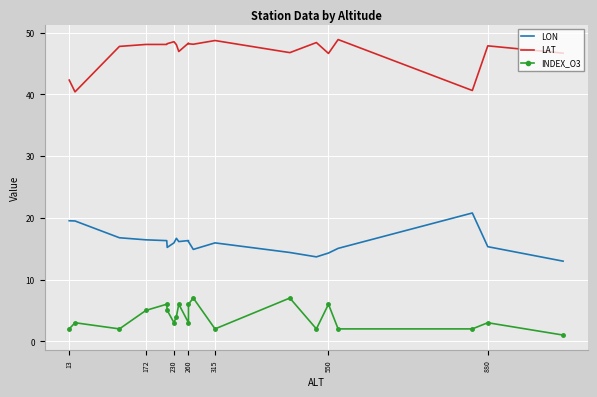

Reading left to right, extract all data points from this chart.

LON: 19.5	19.5	16.8	16.4	16.3	15.2	15.9	16.7	16.1	16.3	16.1	14.9	15.9	14.4	13.7	14.3	15.0	20.8	15.3	13.0
LAT: 42.3	40.4	47.8	48.1	48.1	48.2	48.5	48.0	46.9	48.3	48.2	48.1	48.7	46.8	48.4	46.6	48.9	40.6	47.9	46.7
INDEX_O3: 2.0	3.0	2.0	5.0	6.0	5.0	3.0	4.0	6.0	3.0	6.0	7.0	2.0	7.0	2.0	6.0	2.0	2.0	3.0	1.0